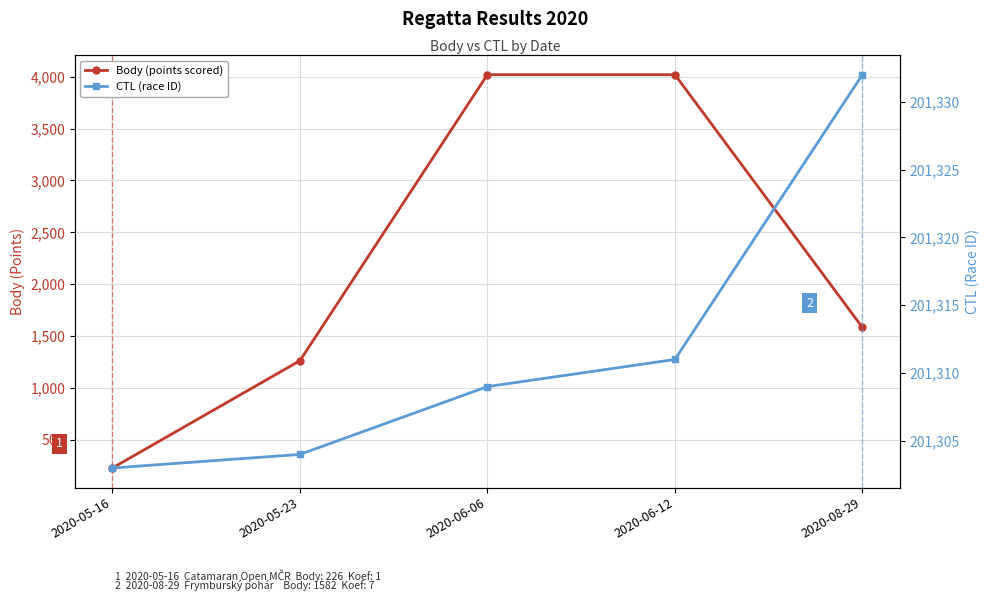

How many values in the Body (points scored) series are below 1582?

2